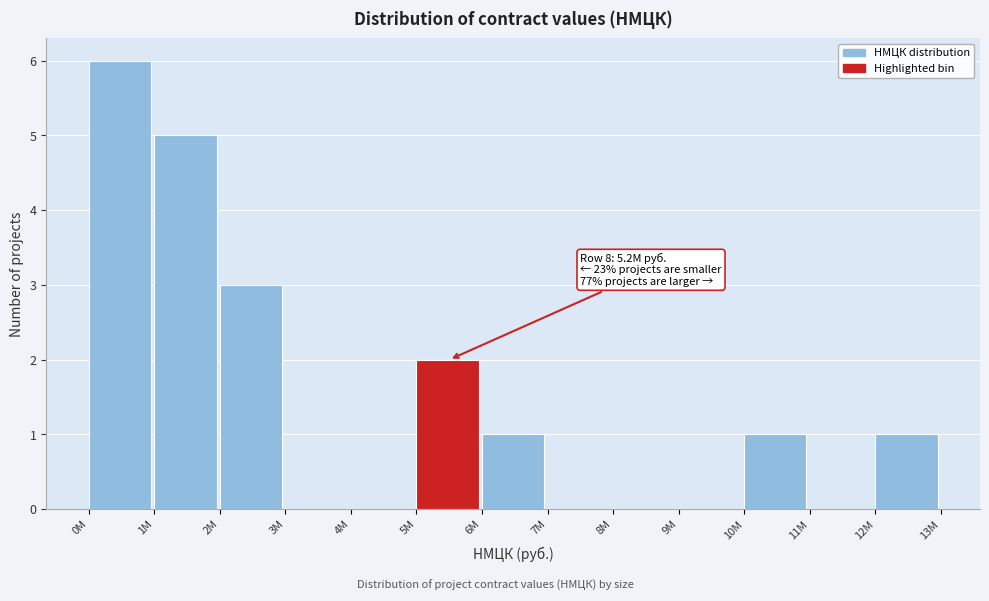

Reading left to right, extract all data points from this chart.

0M=6	1M=5	2M=3	3M=0	4M=0	5M=2	6M=1	7M=0	8M=0	9M=0	10M=1	11M=0	12M=1